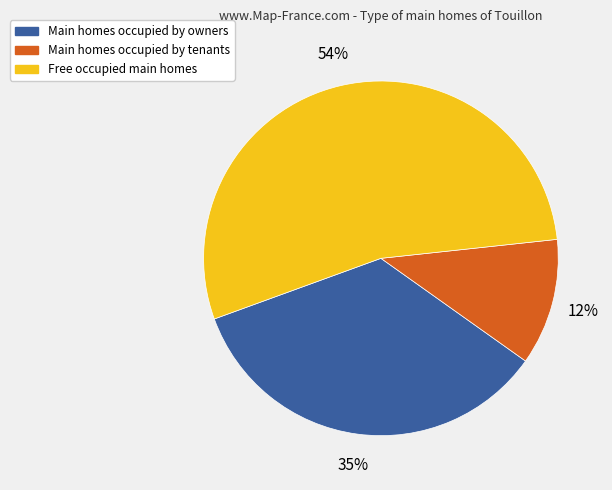

To the nearest percent, what is the difference between the largest and smallest slice percentages?

42%